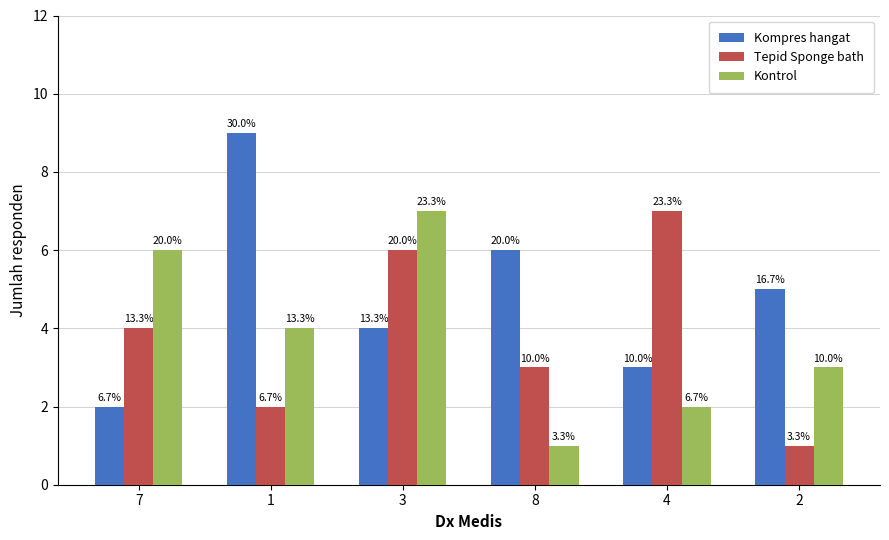

The value of col_8 at 2 is 5. True or false?

False